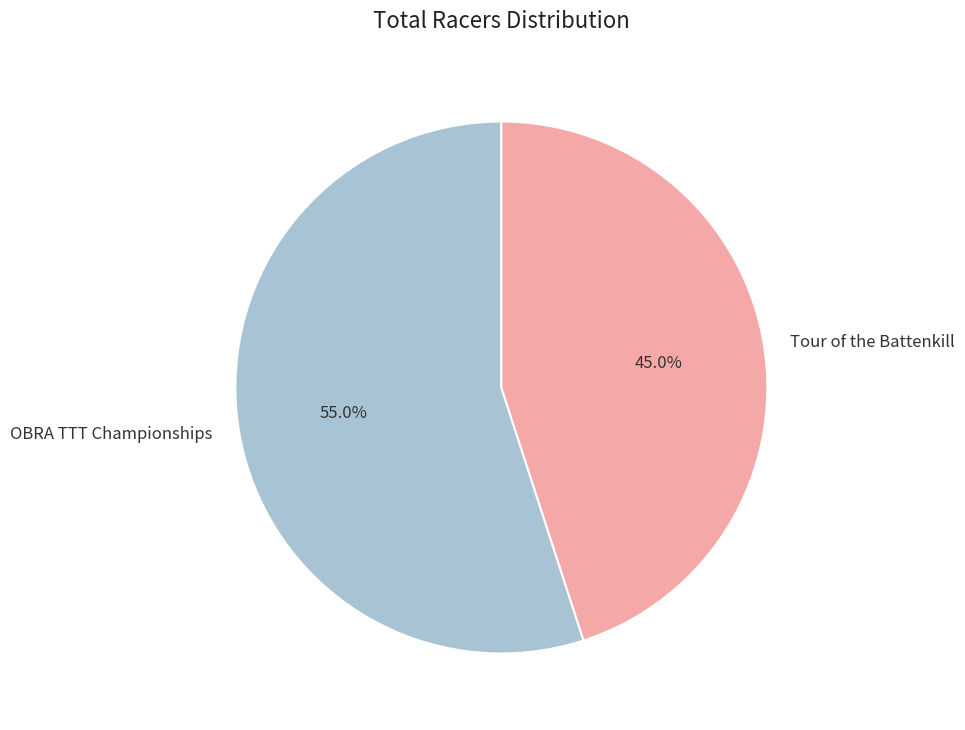

How many slices are in this pie chart?

2